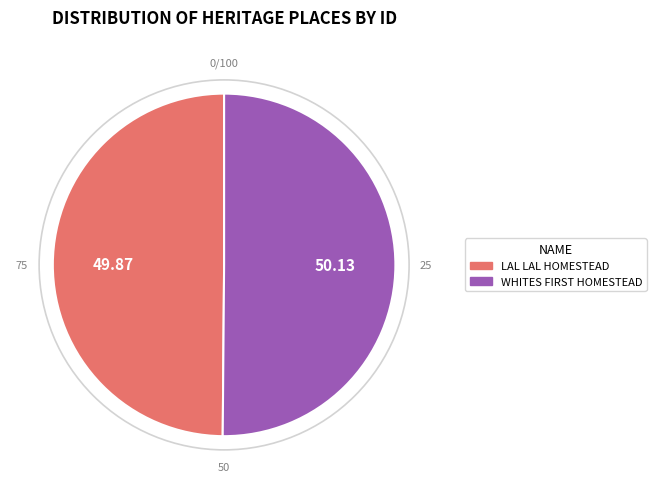

What is the smallest slice in the pie chart?

LAL LAL HOMESTEAD